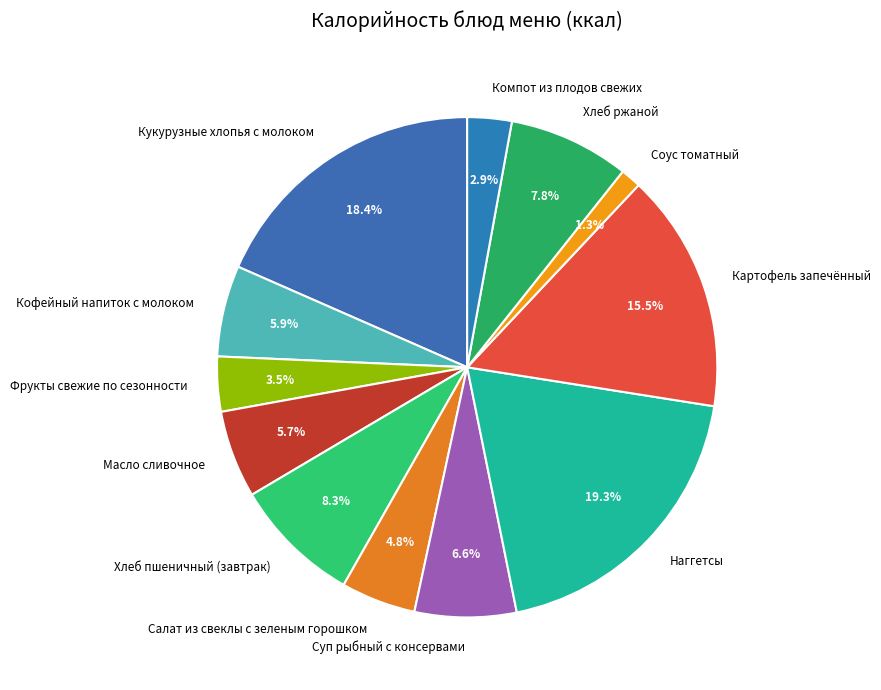

Approximately how many times larger is the value at Картофель запечённый compared to Салат из свеклы с зеленым горошком?

3.2